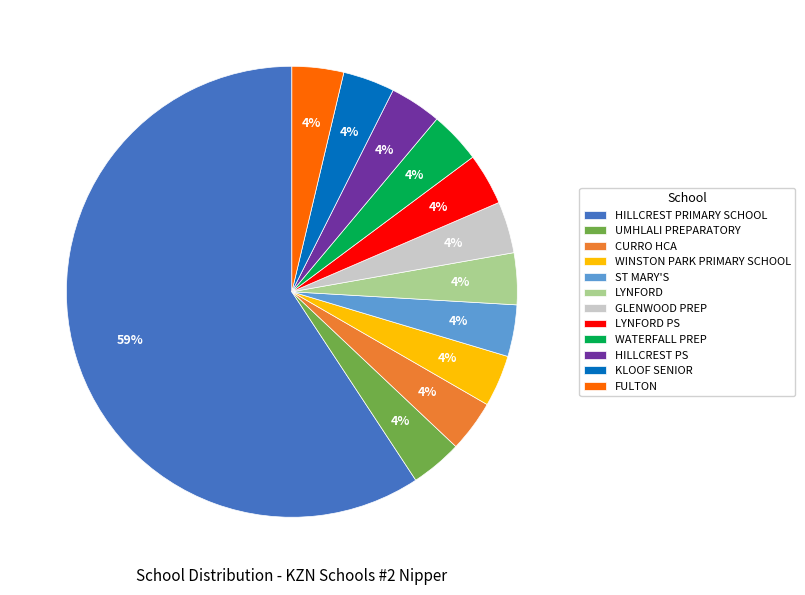

Which slice represents more than half of the pie?

HILLCREST PRIMARY SCHOOL